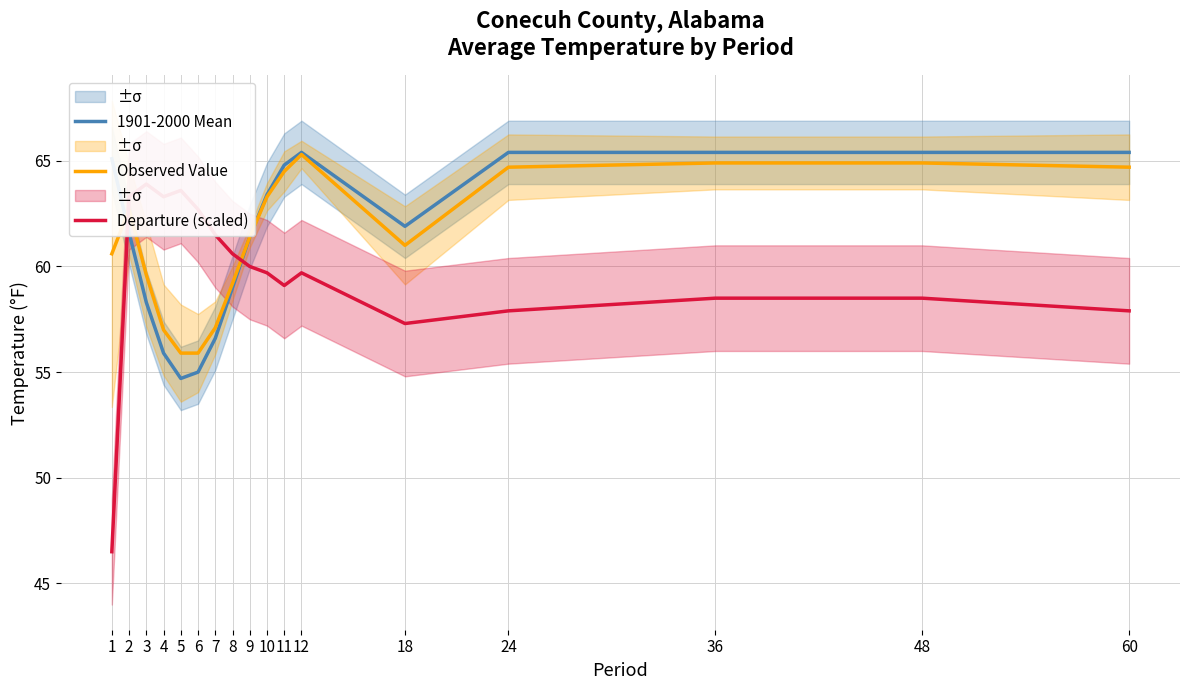

Reading left to right, transcribe all the data shown in this chart.

1901-2000 Mean: 65.1	61.6	58.3	55.9	54.7	55.0	56.6	59.0	61.4	63.4	64.8	65.4	61.9	65.4	65.4	65.4	65.4
Observed Value: 60.6	62.7	59.6	57.0	55.9	55.9	57.1	59.2	61.4	63.3	64.5	65.3	61.0	64.7	64.9	64.9	64.7
Departure (scaled): 46.5	63.3	63.9	63.3	63.6	62.7	61.5	60.6	60.0	59.7	59.1	59.7	57.3	57.9	58.5	58.5	57.9